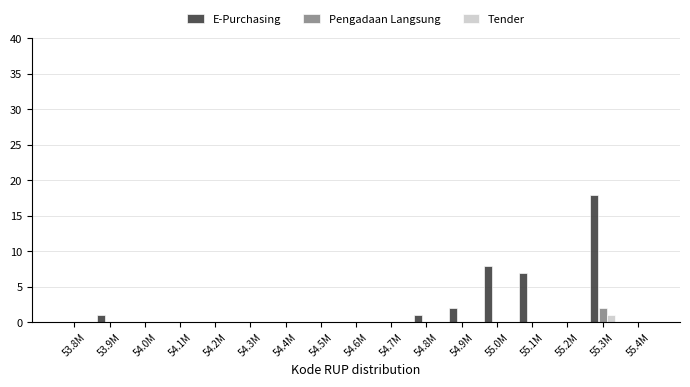

What is the sum of the E-Purchasing values at 55.3M and 55.0M?

26